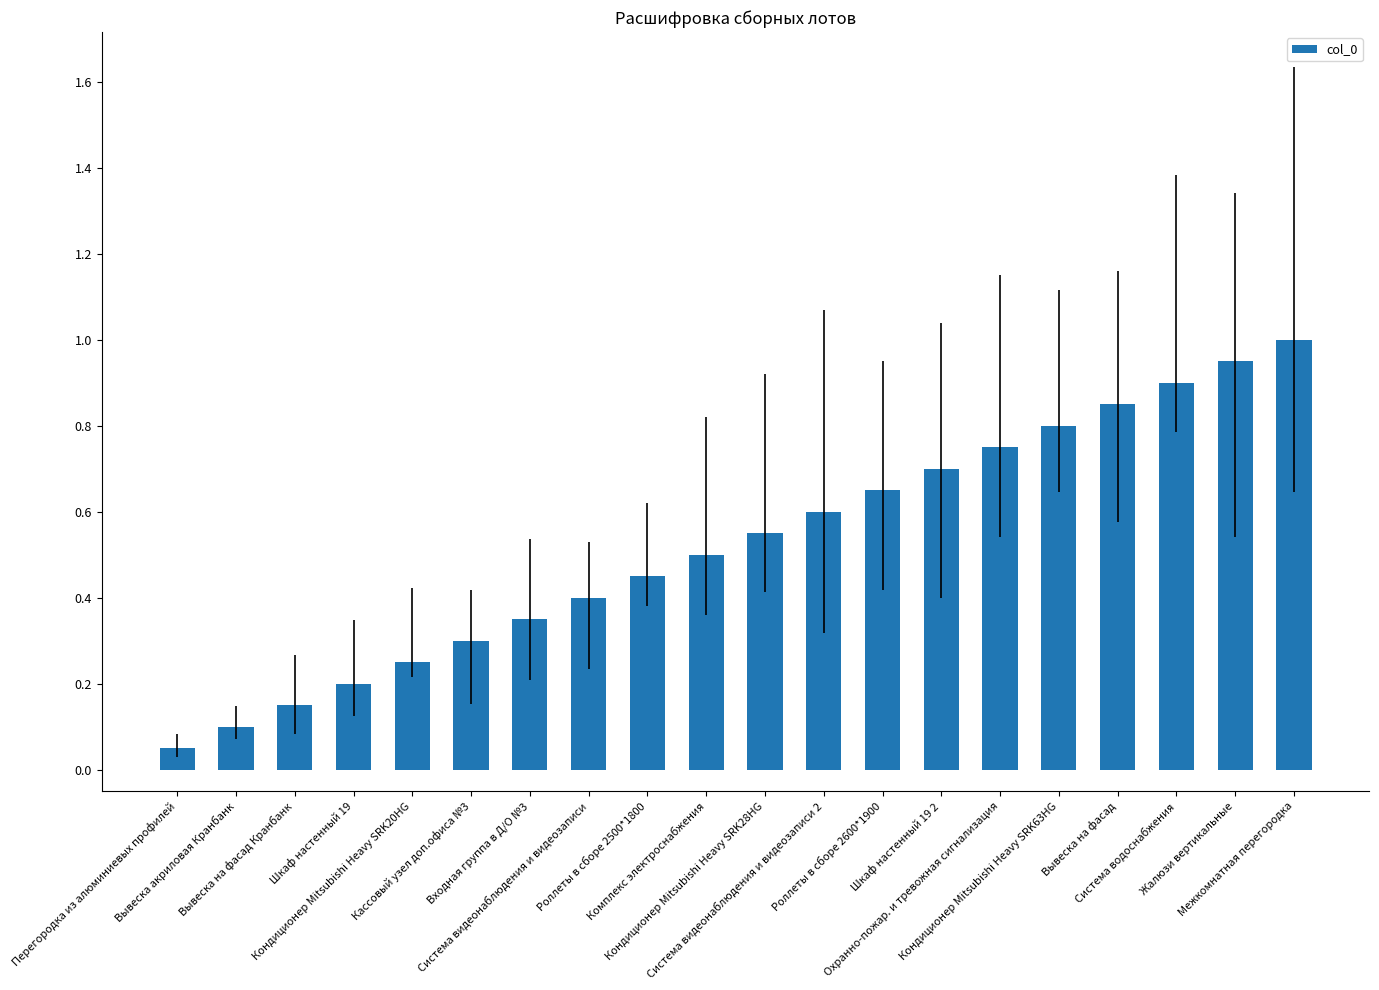

True or false: the data shows 1.0 at Кондиционер Mitsubishi Heavy SRK28HG.

False